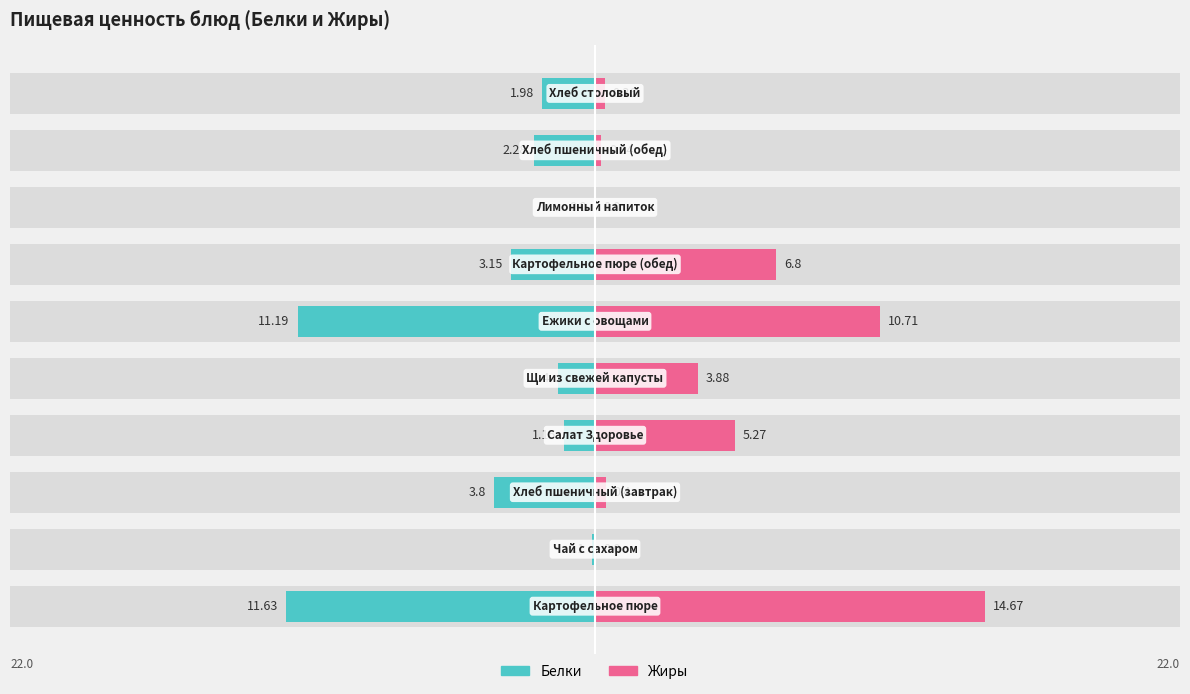

At 3, list the series in order from smallest to largest.

Белки, Жиры